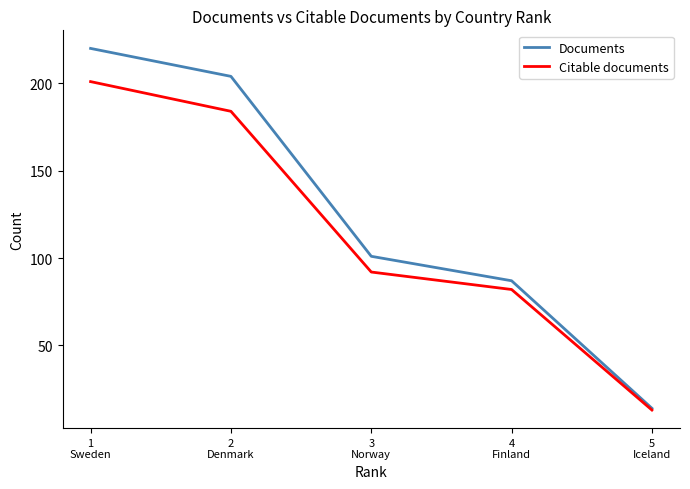

What is the average value of the Citable documents series?

114